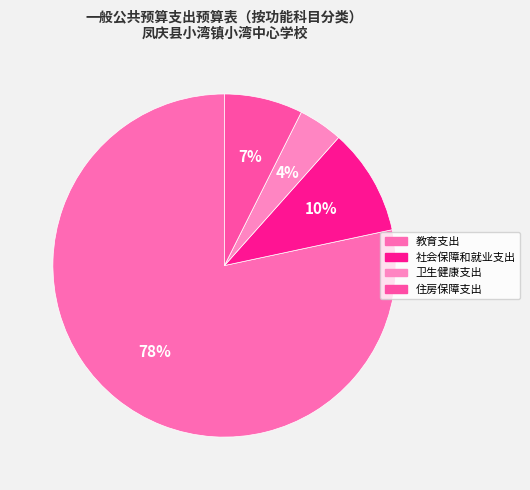

To the nearest percent, what is the combined percentage of 卫生健康支出 and 教育支出?

83%